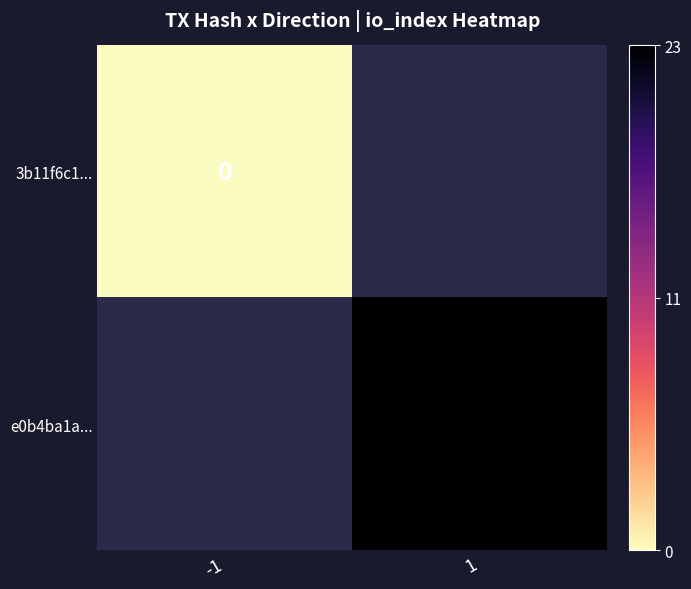

Is the value of e0b4ba1a... at 1 greater than the value of 3b11f6c1... at -1?

Yes